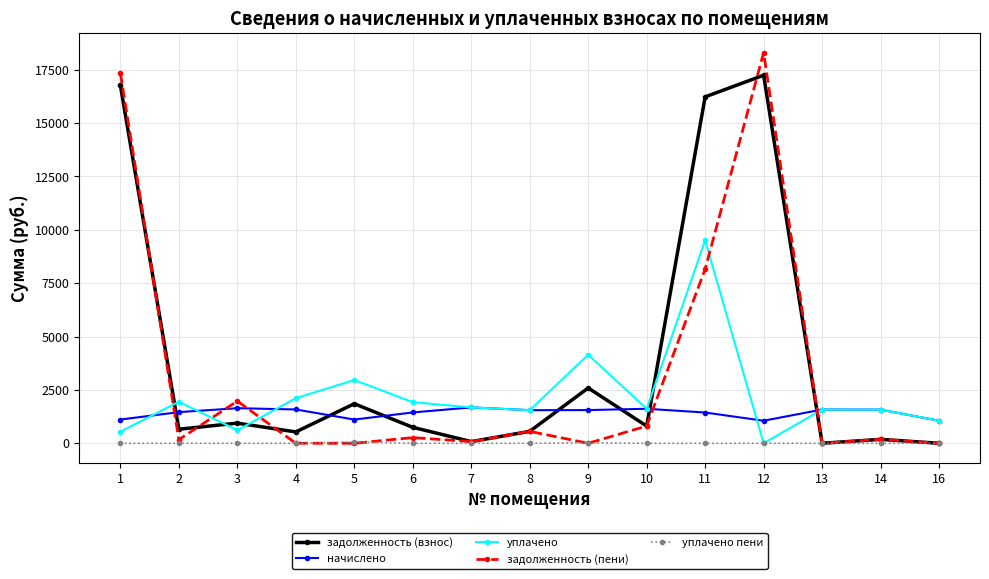

Which series has the widest spread of values?

задолженность (пени)